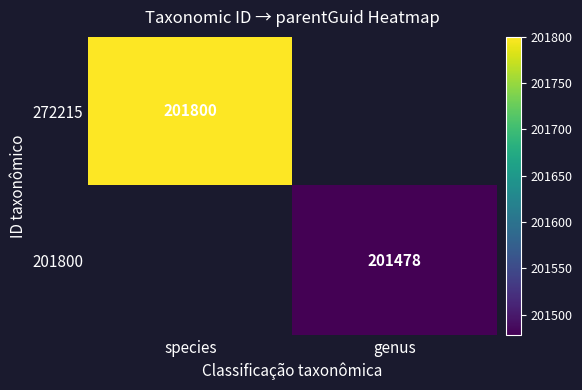

The 201800 series shows 330228 at genus. True or false?

False